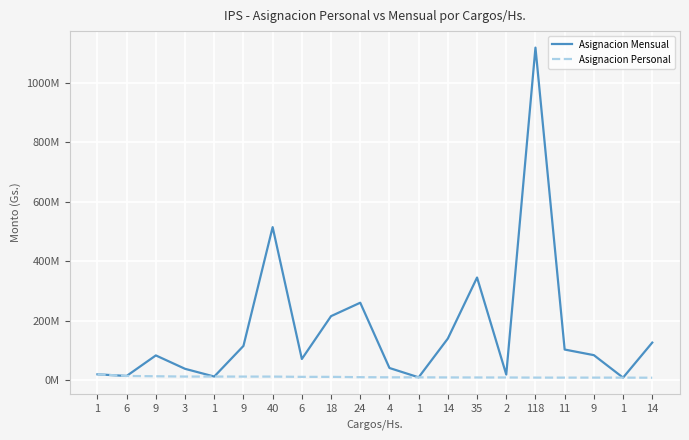

Does the chart display data point markers on the line(s)?

No